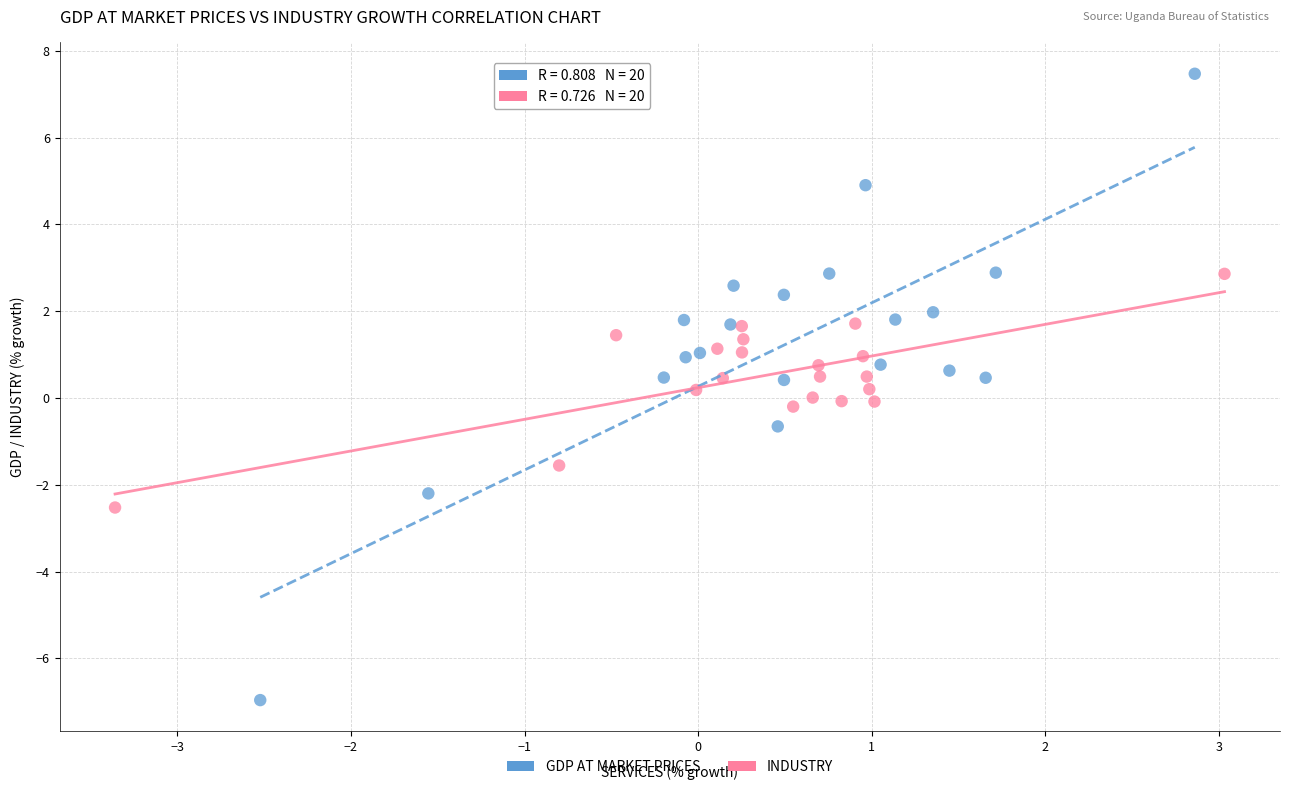

Which series has the widest spread of Y values?

GDP AT MARKET PRICES